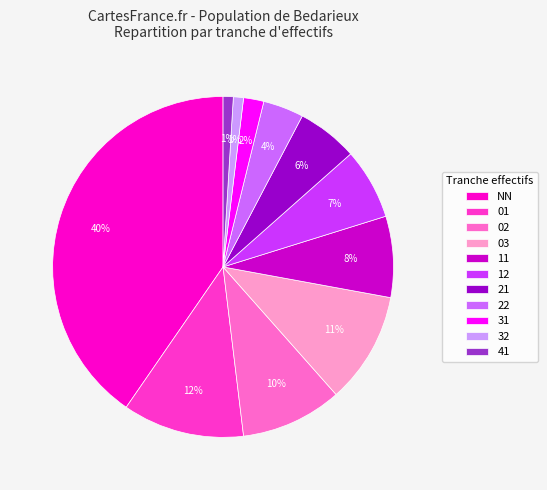

Approximately how many times larger is the value at 12 compared to 11?

0.9